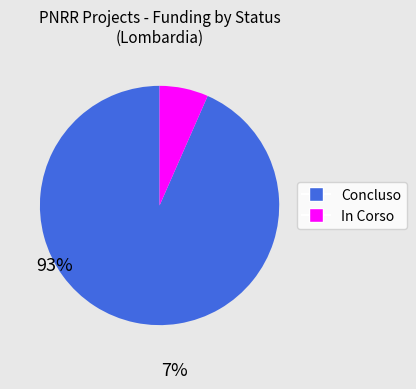

Which slice represents more than half of the pie?

Concluso